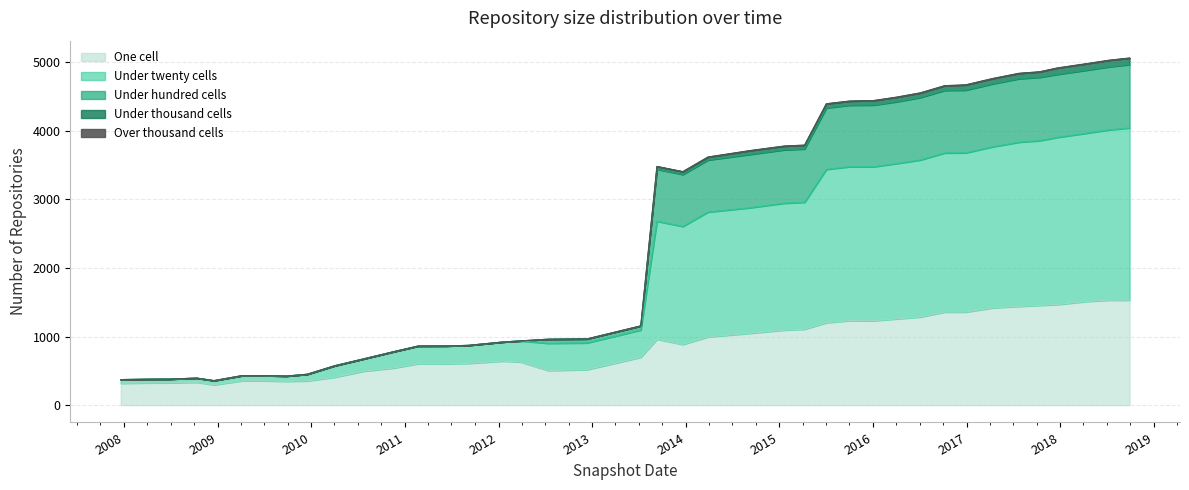

True or false: under_thousand_cells and over_thousand_cells intersect in this chart.

False